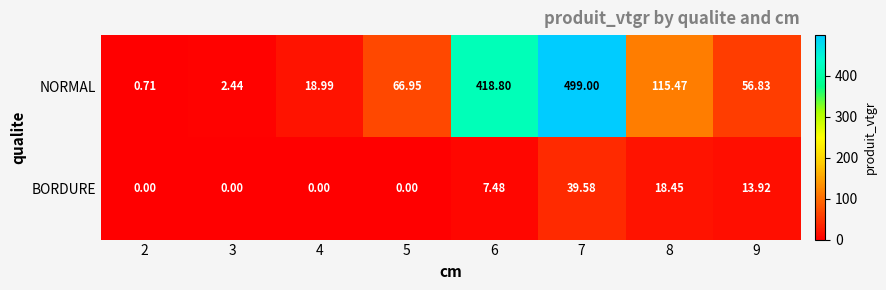

Which series has the largest total across all categories?

NORMAL